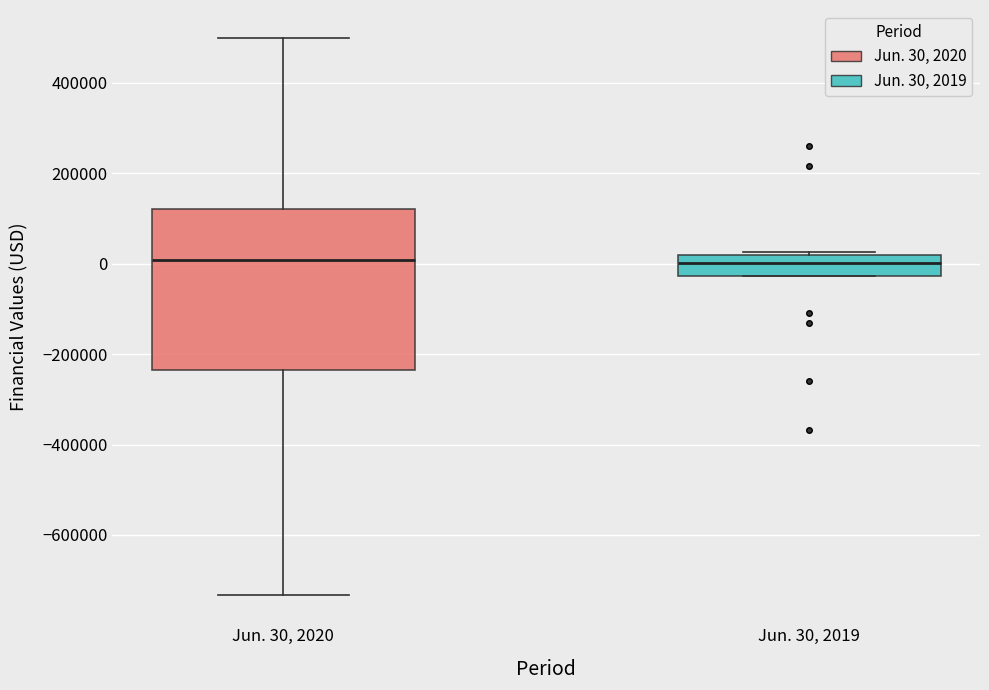

Comparing the boxes themselves (not the whiskers), which one is the tallest?

Jun. 30, 2020